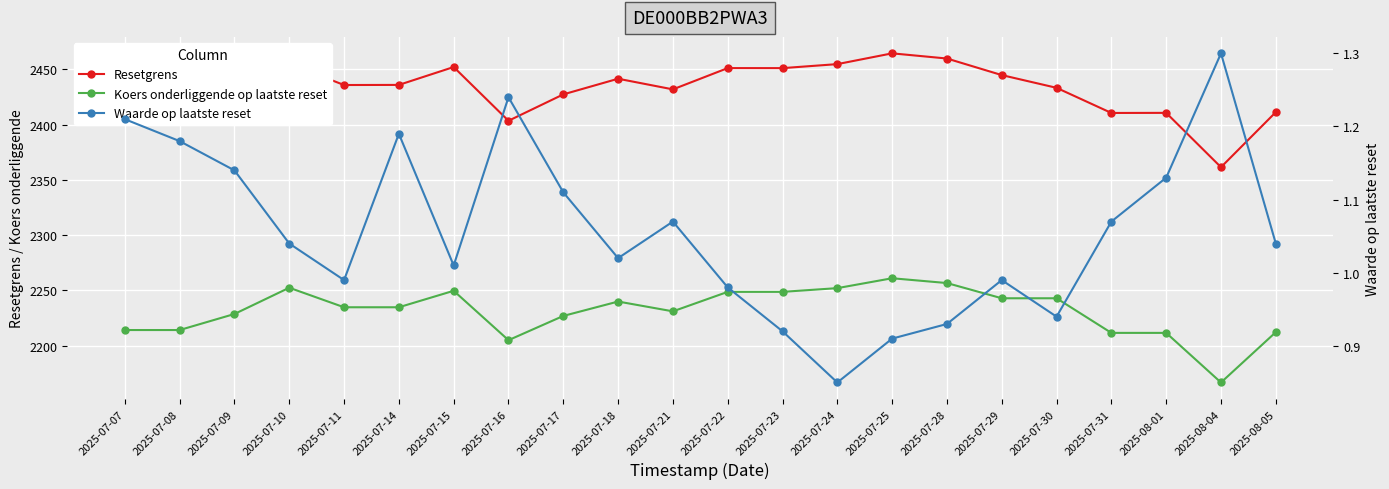

Is it true that Koers onderliggende op laatste reset equals 3609.7 at 2025-07-28?

False